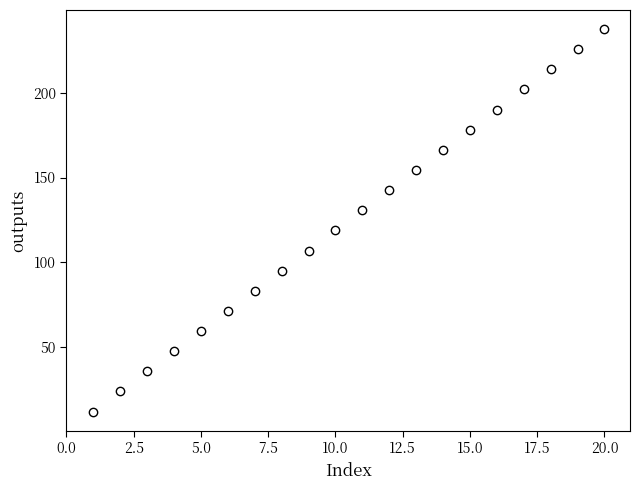

List the coordinates of all points as (Y, X) pairs, reading left to right.

(11.9, 1.0)  (23.8, 2.0)  (35.6, 3.0)  (47.5, 4.0)  (59.4, 5.0)  (71.3, 6.0)  (83.2, 7.0)  (95.0, 8.0)  (106.9, 9.0)  (118.8, 10.0)  (130.7, 11.0)  (142.6, 12.0)  (154.4, 13.0)  (166.3, 14.0)  (178.2, 15.0)  (190.1, 16.0)  (202.0, 17.0)  (213.8, 18.0)  (225.7, 19.0)  (237.6, 20.0)